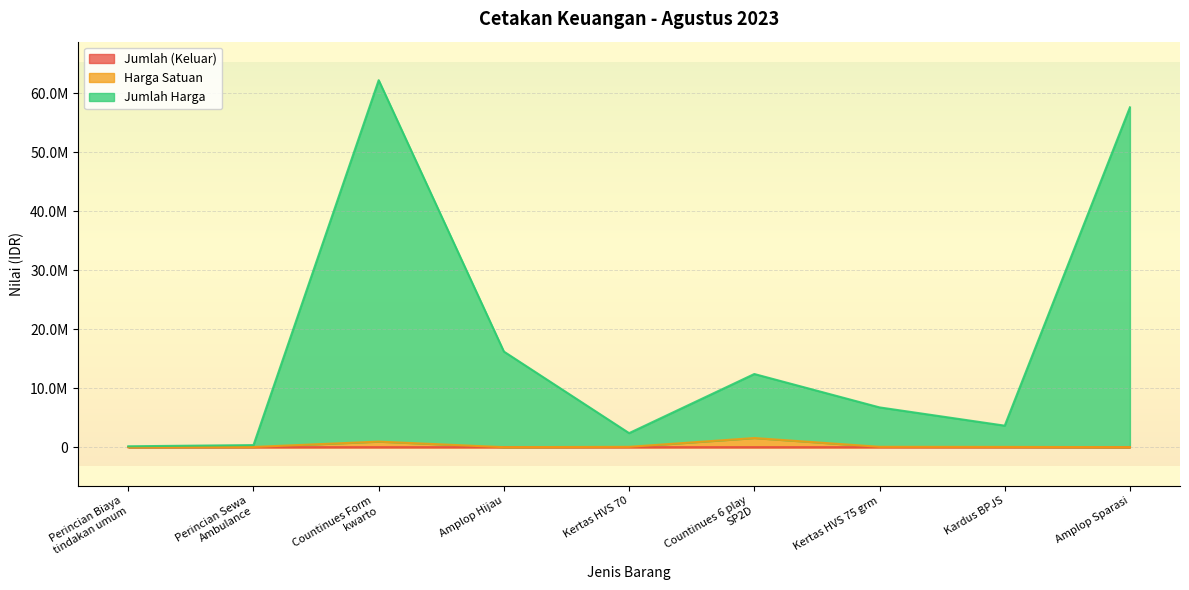

What is the spread (max minus min) of values at Perincian Sewa
Ambulance?

350000